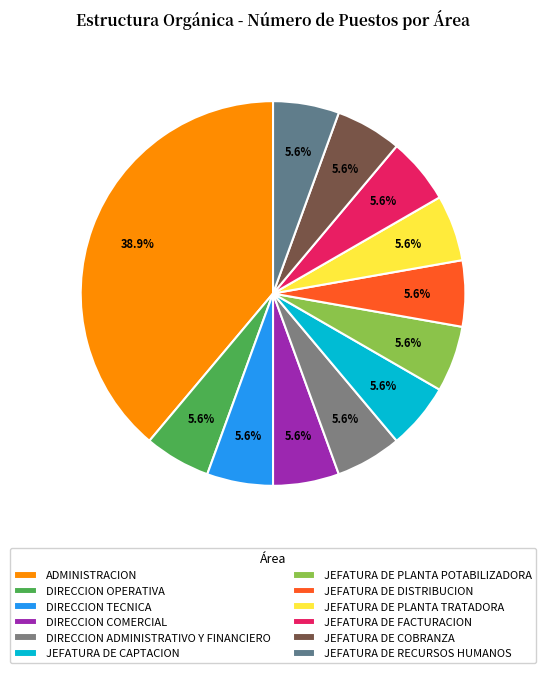

Rank the categories by value from highest to lowest.

ADMINISTRACION, DIRECCION OPERATIVA, DIRECCION TECNICA, DIRECCION COMERCIAL, DIRECCION ADMINISTRATIVO Y FINANCIERO, JEFATURA DE CAPTACION, JEFATURA DE PLANTA POTABILIZADORA, JEFATURA DE DISTRIBUCION, JEFATURA DE PLANTA TRATADORA, JEFATURA DE FACTURACION, JEFATURA DE COBRANZA, JEFATURA DE RECURSOS HUMANOS